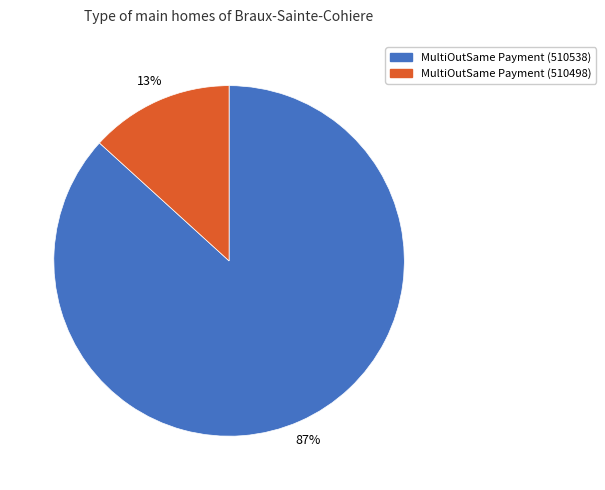

Between MultiOutSame Payment (510538) and MultiOutSame Payment (510498), which is larger?

MultiOutSame Payment (510538)